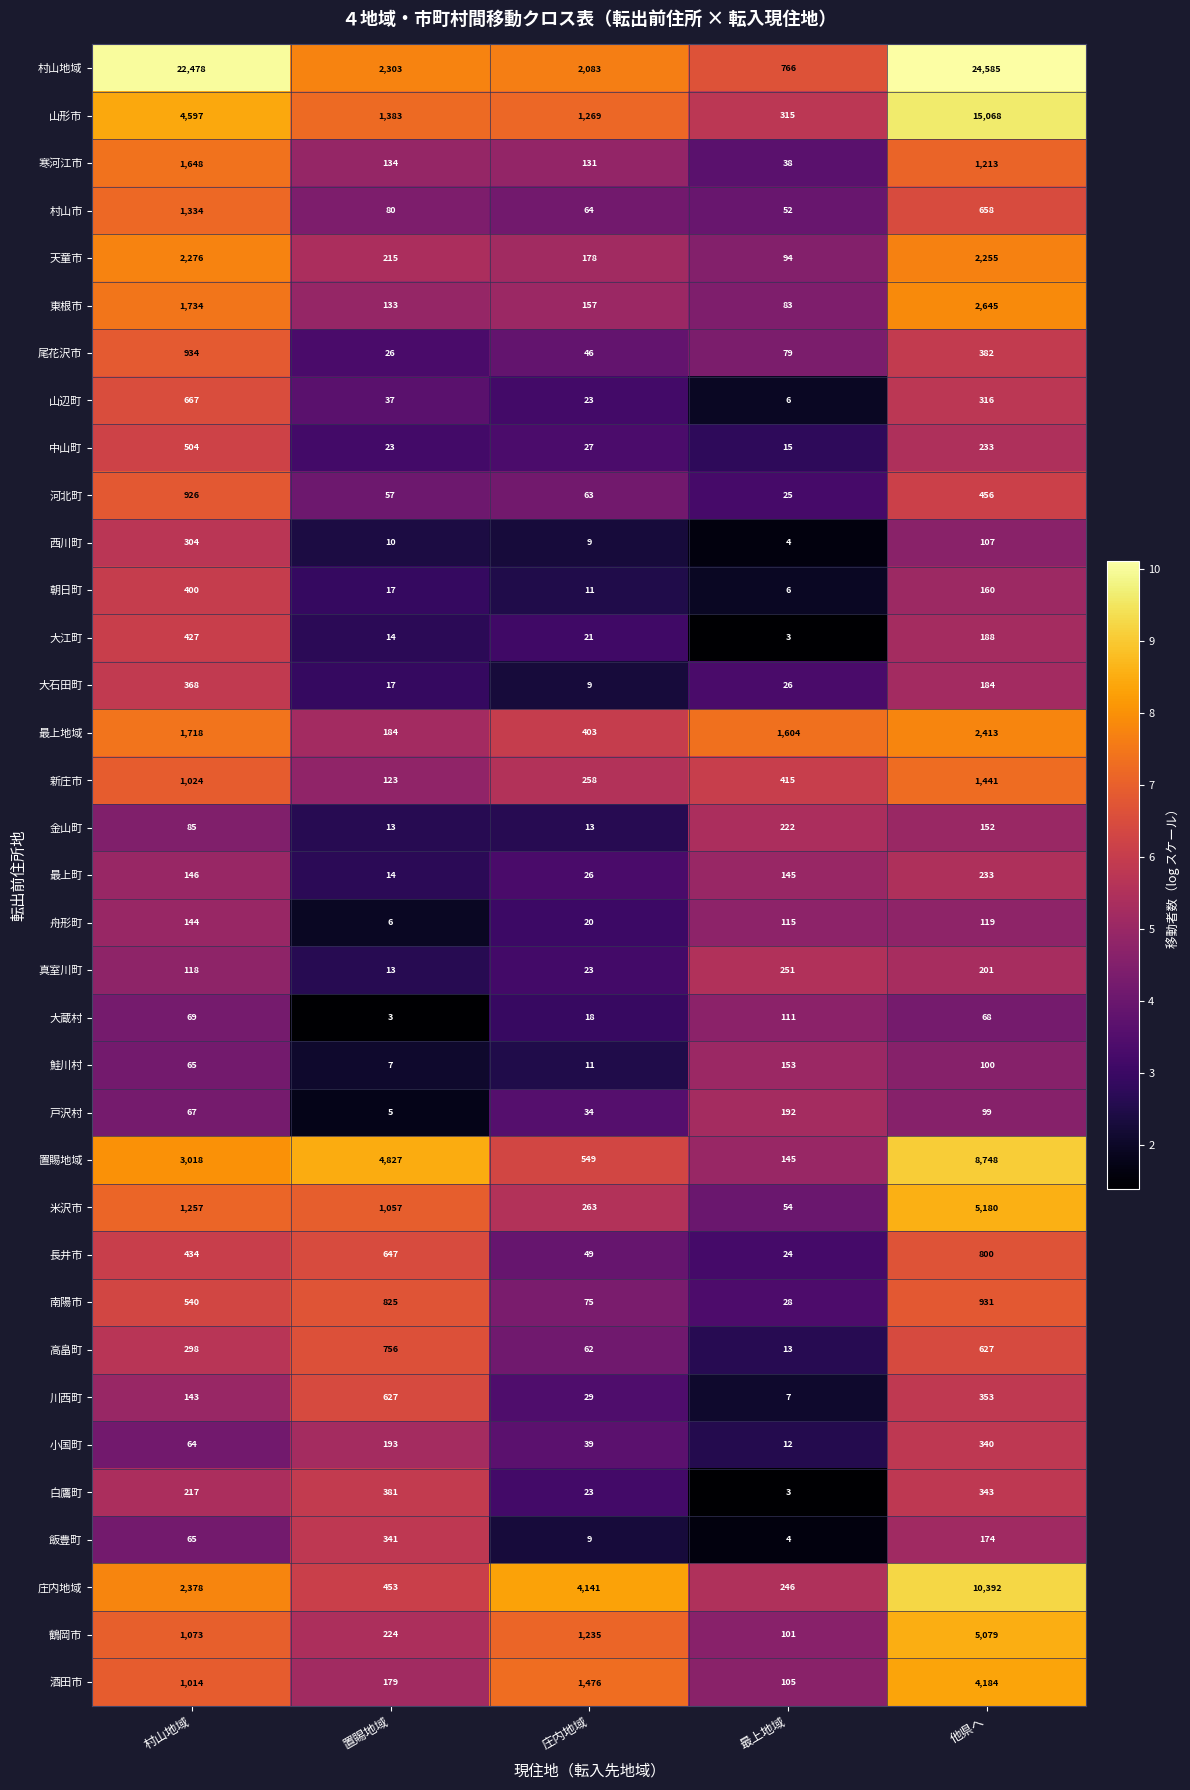

What is the maximum value for 舟形町?

144